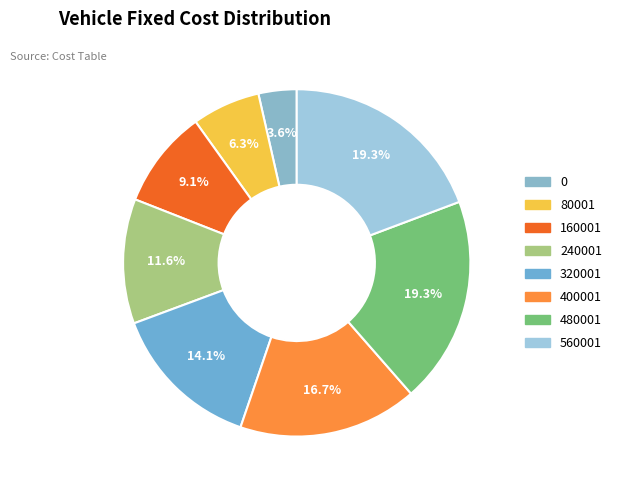

How many slices are in this pie chart?

8